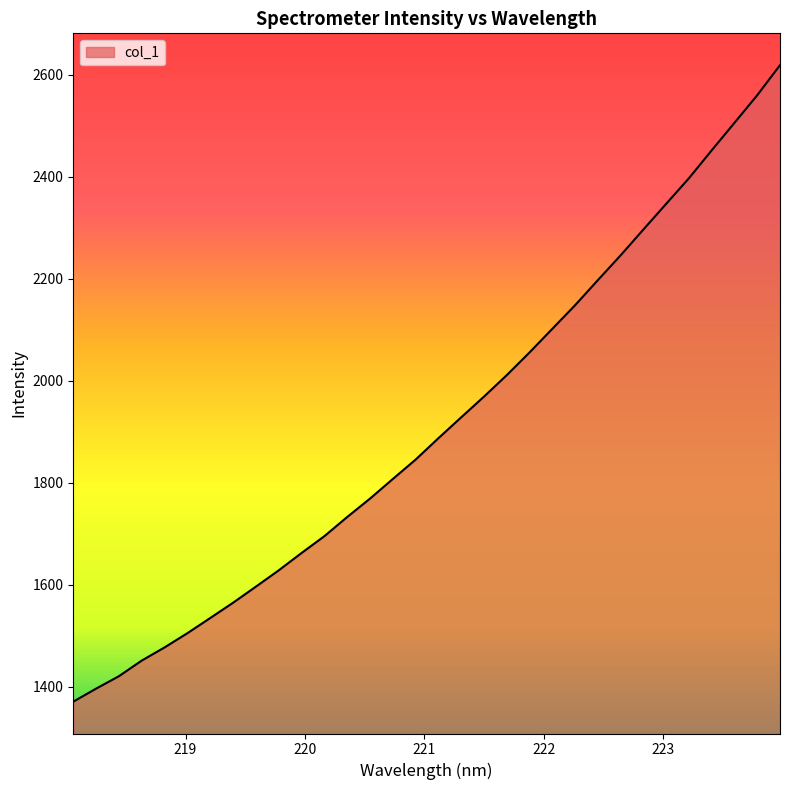

Does the chart display data point markers on the line(s)?

No